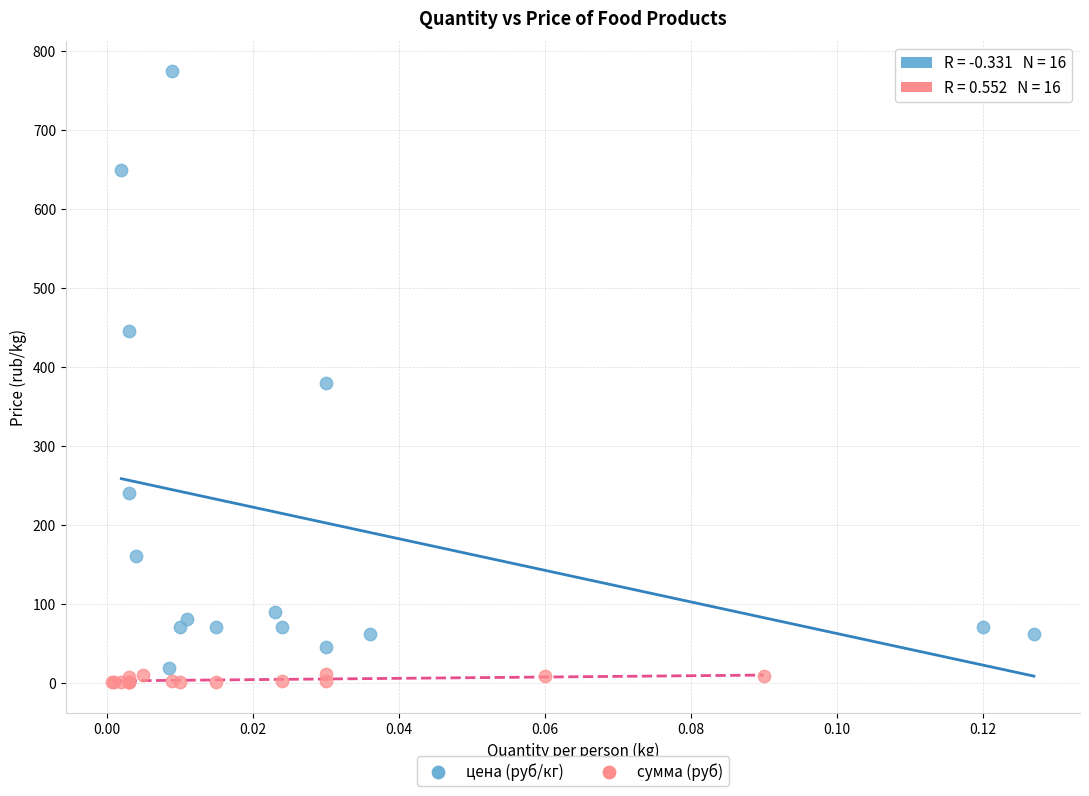

Which series contains the lowest Y value?

сумма (руб)